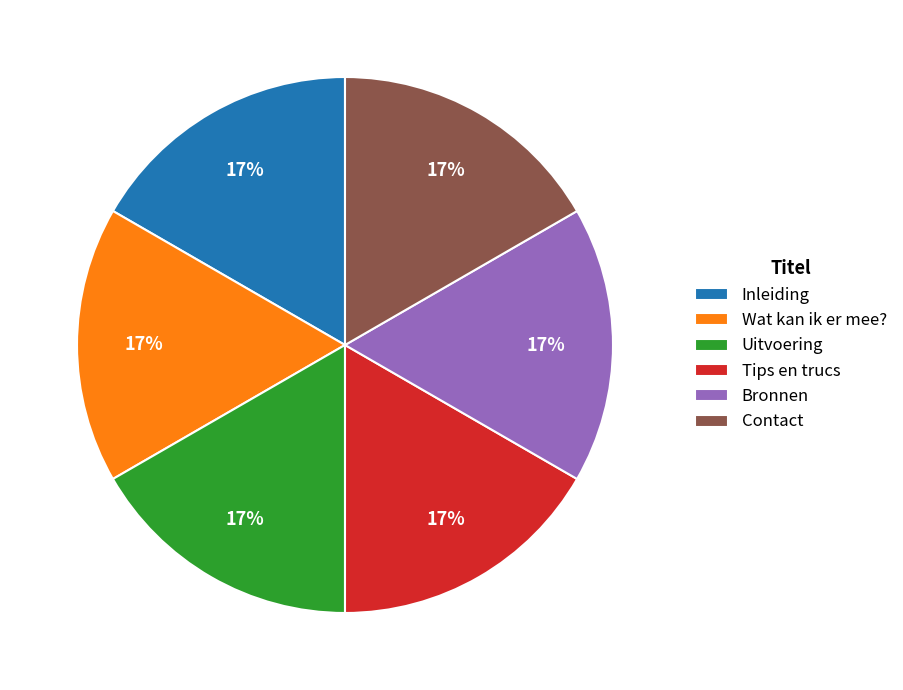

To the nearest percent, what is the average slice percentage?

17%